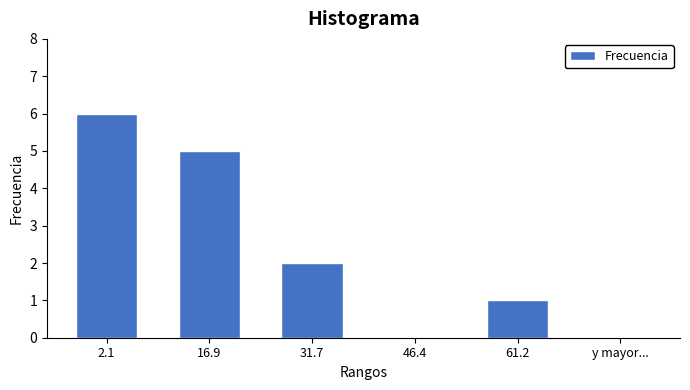

Reading left to right, list all the values displayed in this chart.

2.1=6	16.9=5	31.7=2	46.4=0	61.2=1	y mayor...=0